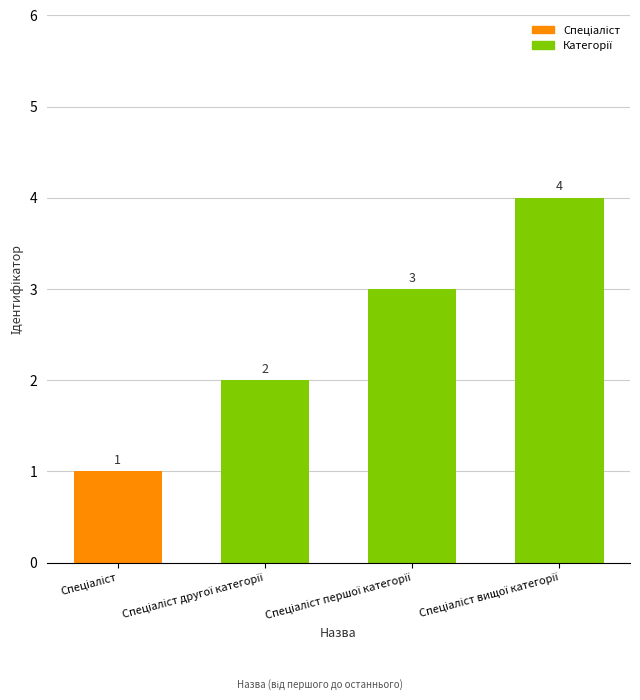

Reading left to right, what are all the values shown in this chart?

1	2	3	4